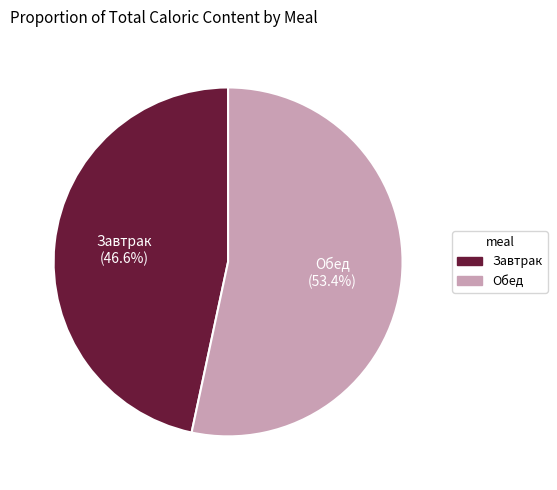

To the nearest percent, what is the difference between the largest and smallest slice percentages?

7%